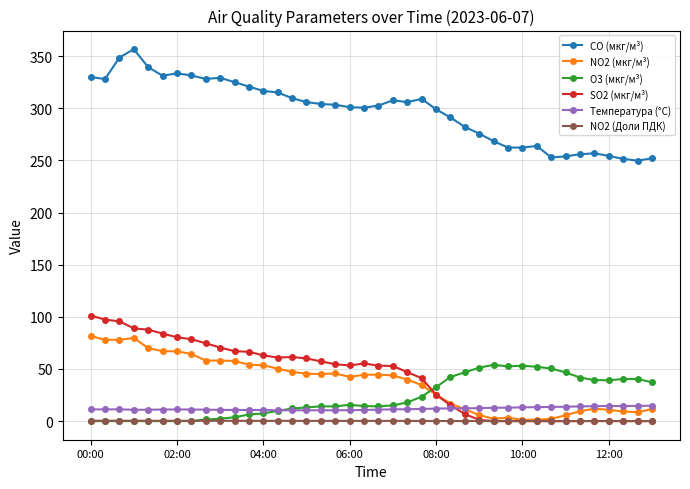

What is the value of the Температура (°C) point at the 23rd from the left?

11.4